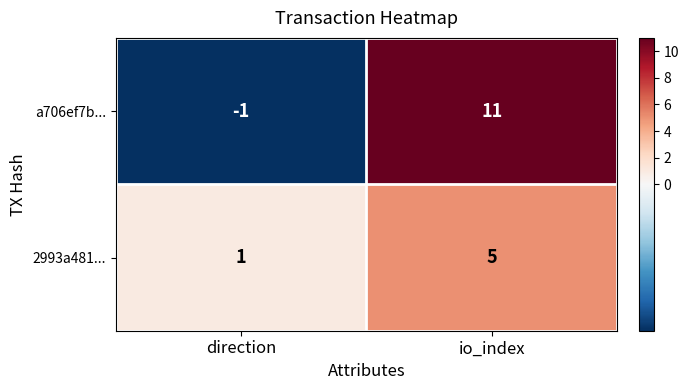

How many data points does each series have?

2